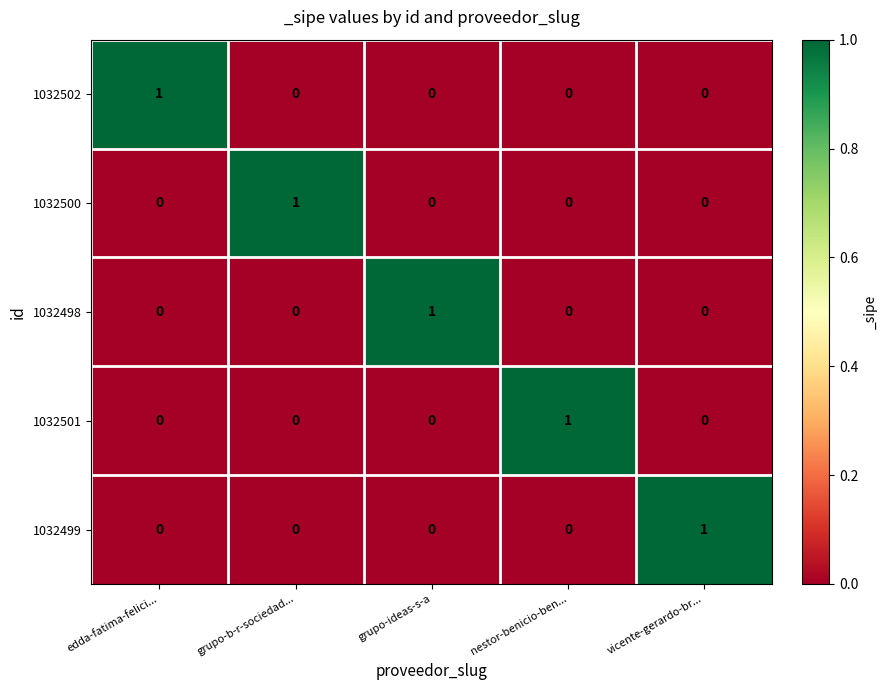

Reading right to left, extract all data points from this chart.

1032502: vicente-gerardo-br...=0	nestor-benicio-ben...=0	grupo-ideas-s-a=0	grupo-b-r-sociedad...=0	edda-fatima-felici...=1
1032500: vicente-gerardo-br...=0	nestor-benicio-ben...=0	grupo-ideas-s-a=0	grupo-b-r-sociedad...=1	edda-fatima-felici...=0
1032498: vicente-gerardo-br...=0	nestor-benicio-ben...=0	grupo-ideas-s-a=1	grupo-b-r-sociedad...=0	edda-fatima-felici...=0
1032501: vicente-gerardo-br...=0	nestor-benicio-ben...=1	grupo-ideas-s-a=0	grupo-b-r-sociedad...=0	edda-fatima-felici...=0
1032499: vicente-gerardo-br...=1	nestor-benicio-ben...=0	grupo-ideas-s-a=0	grupo-b-r-sociedad...=0	edda-fatima-felici...=0